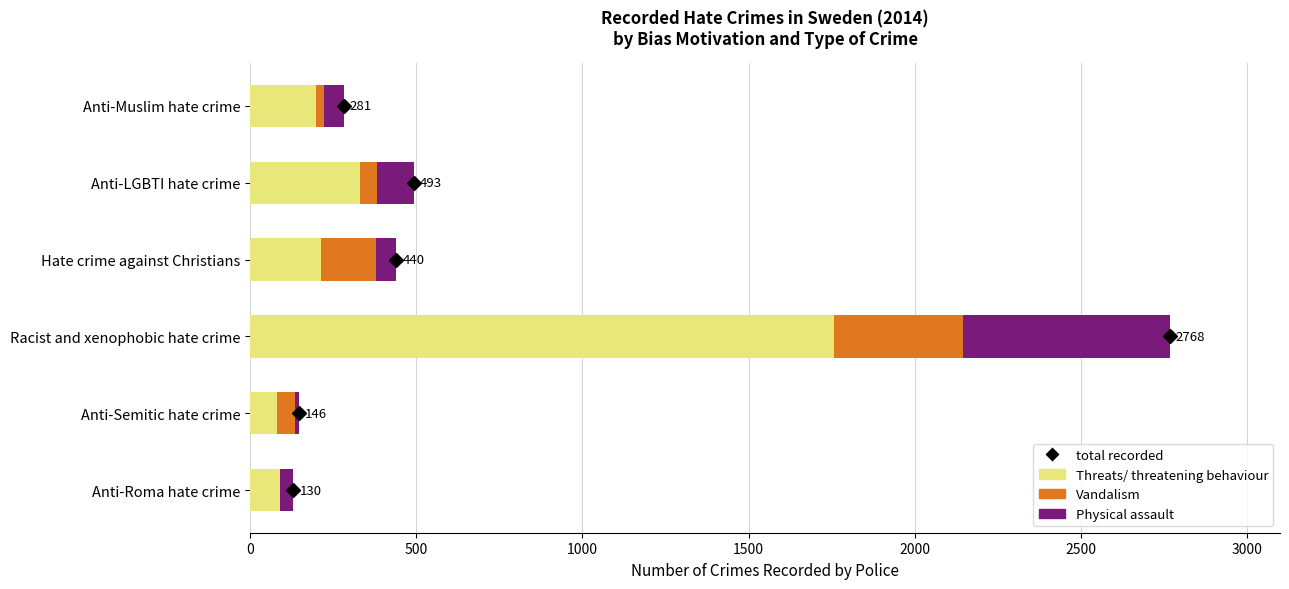

At which category is the sum across all series the highest?

Racist and xenophobic hate crime